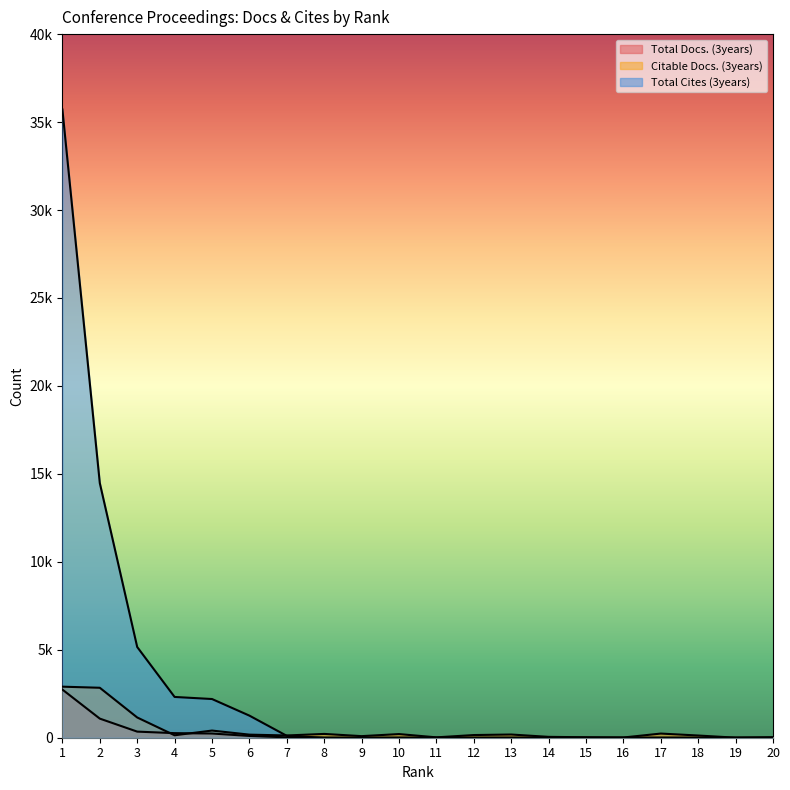

The Total Docs. (3years) series shows 1052 at 10. True or false?

False